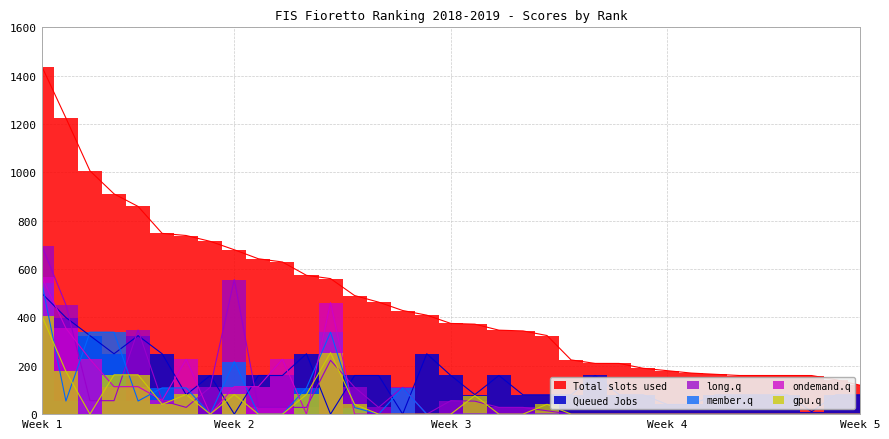

Does the chart display data point markers on the line(s)?

No